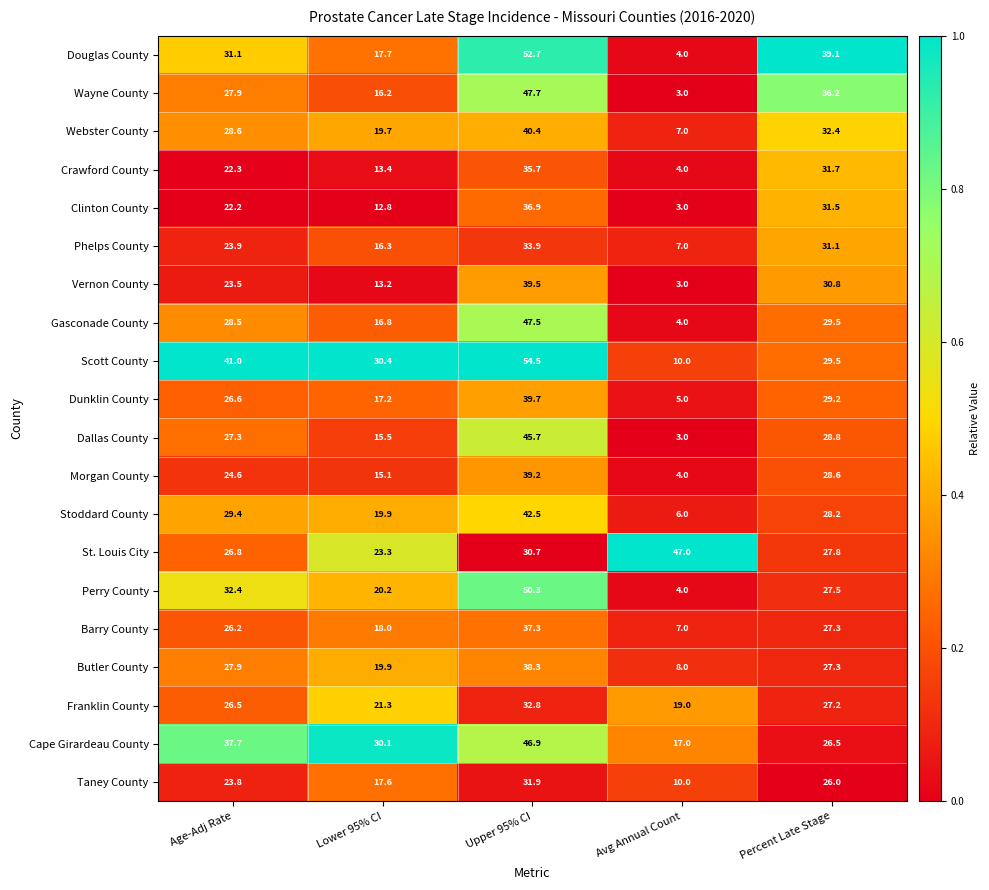

Which series has the widest spread of values?

Douglas County